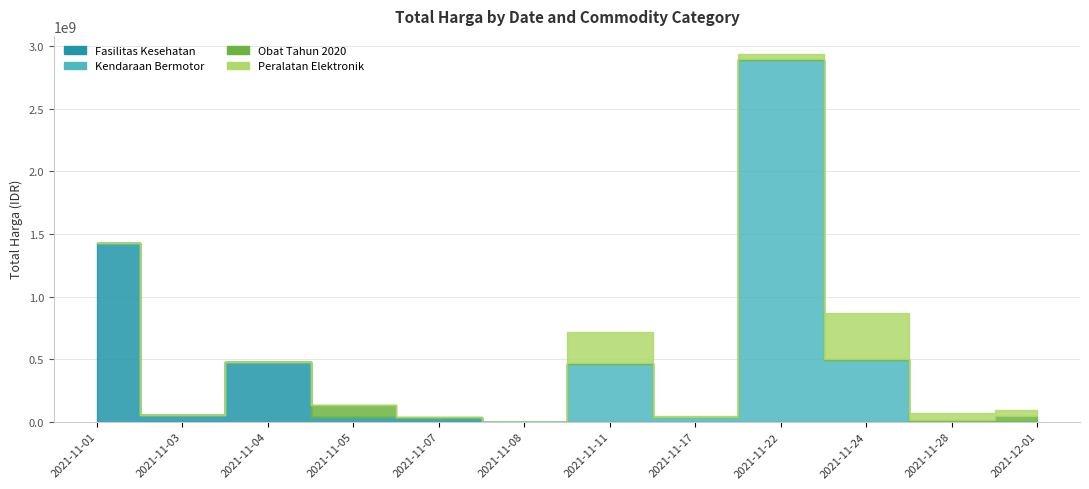

What is the highest value of the Fasilitas Kesehatan series?

1425867900